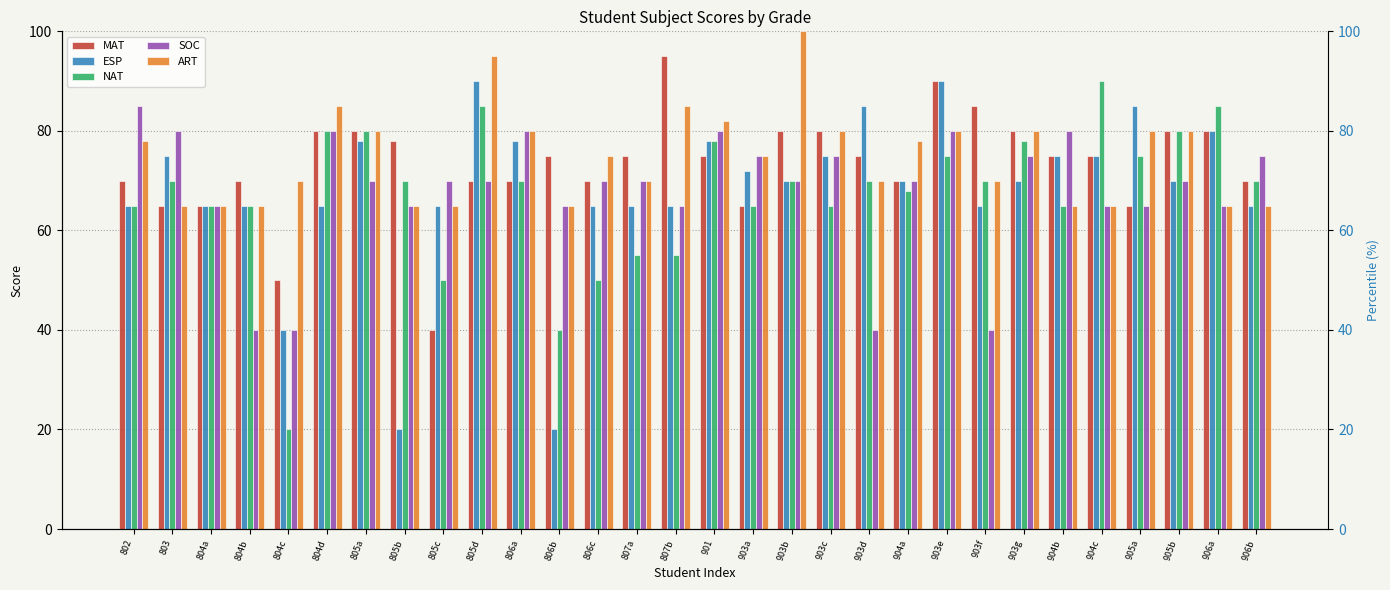

Reading right to left, extract all data points from this chart.

MAT: 70	80	80	65	75	75	80	85	90	70	75	80	80	65	75	95	75	70	75	70	70	40	78	80	80	50	70	65	65	70
ESP: 65	80	70	85	75	75	70	65	90	70	85	75	70	72	78	65	65	65	20	78	90	65	20	78	65	40	65	65	75	65
NAT: 70	85	80	75	90	65	78	70	75	68	70	65	70	65	78	55	55	50	40	70	85	50	70	80	80	20	65	65	70	65
SOC: 75	65	70	65	65	80	75	40	80	70	40	75	70	75	80	65	70	70	65	80	70	70	65	70	80	40	40	65	80	85
ART: 65	65	80	80	65	65	80	70	80	78	70	80	100	75	82	85	70	75	65	80	95	65	65	80	85	70	65	65	65	78